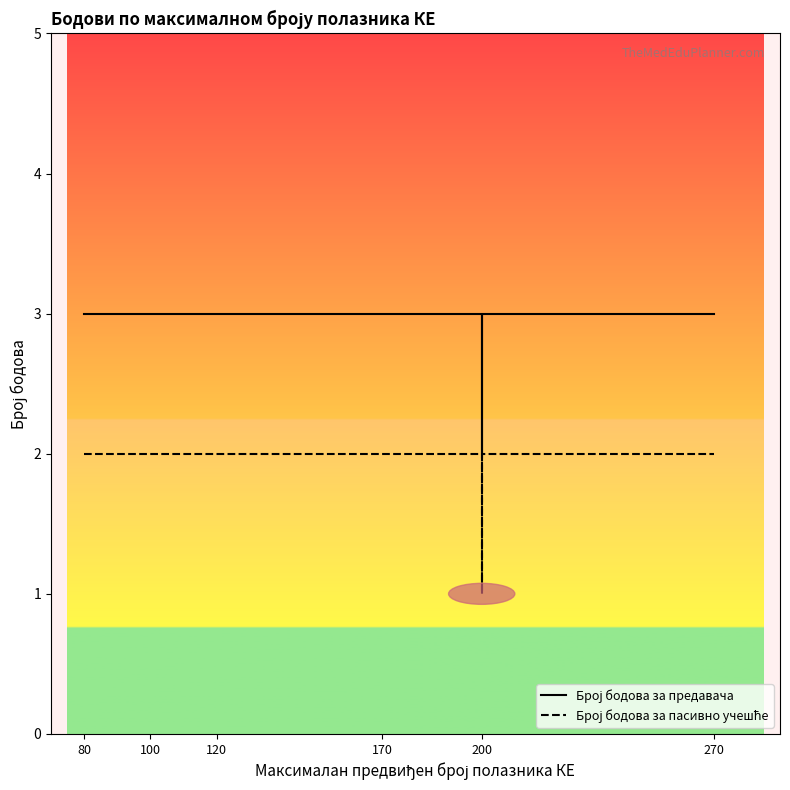

What is the value of the Број бодова за предавача point at the 9th from the left?

3